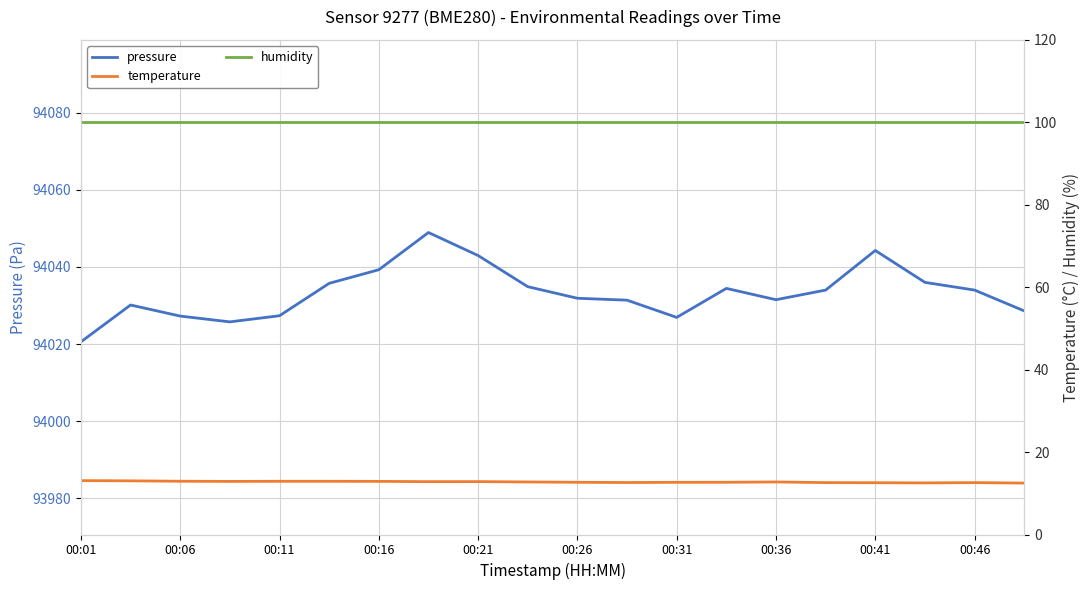

How many interior local valleys does the temperature series have?

4